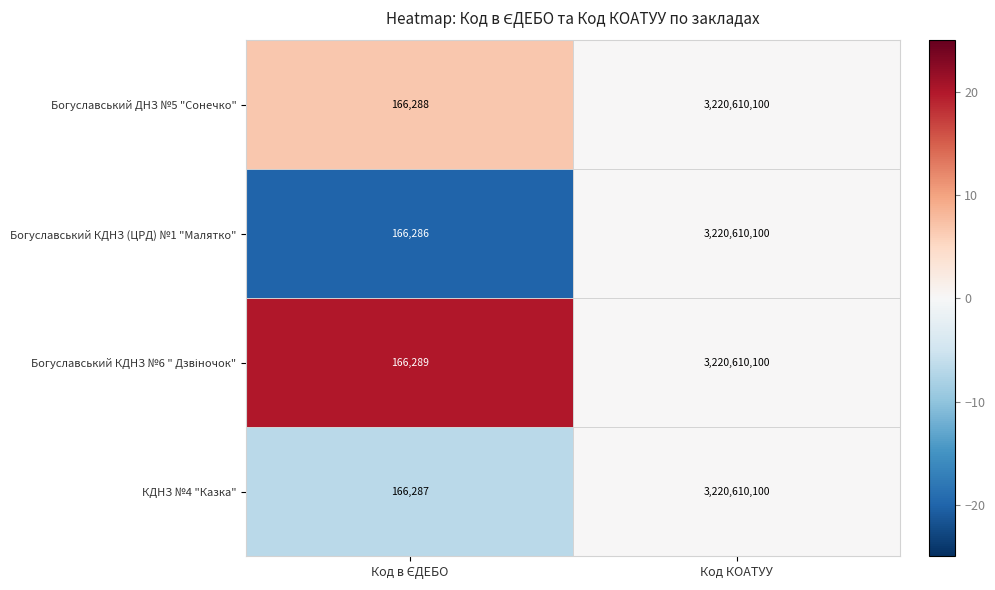

What is the sum of all Богуславський ДНЗ №5 "Сонечко" values?

3220776388